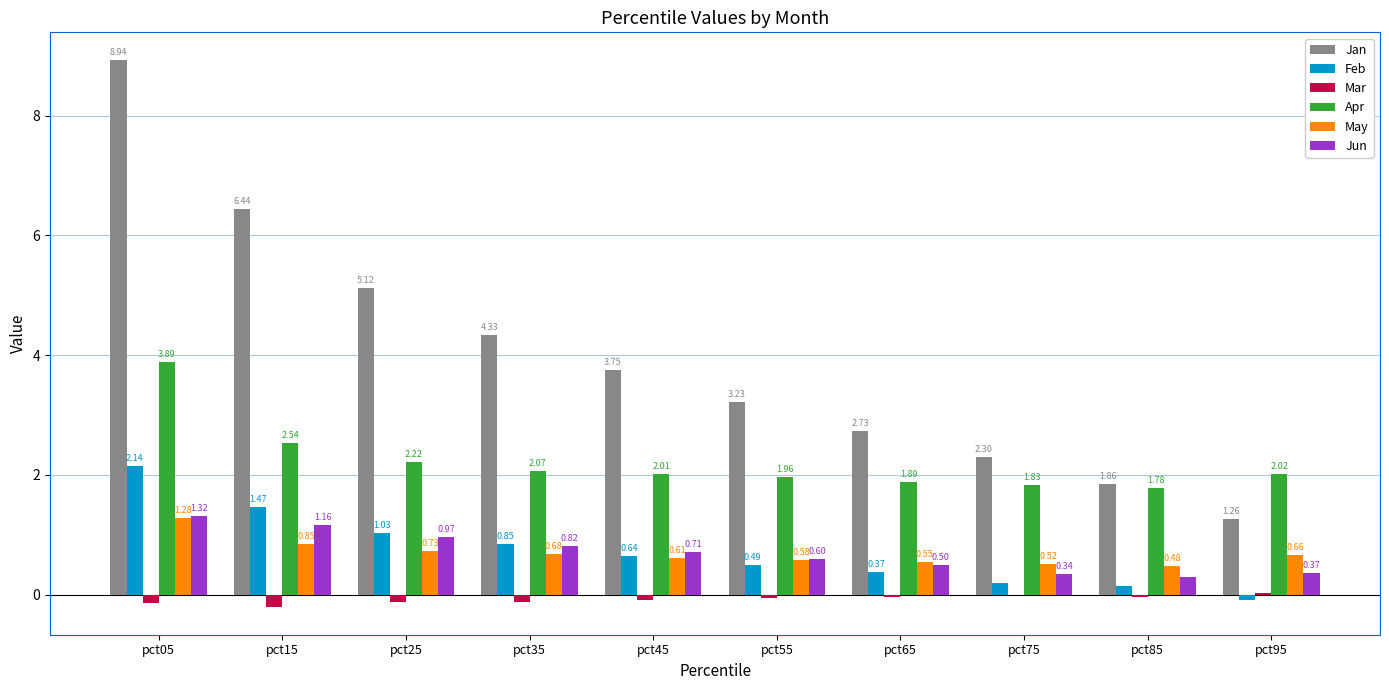

What is the sum of all Mar values?

-0.8